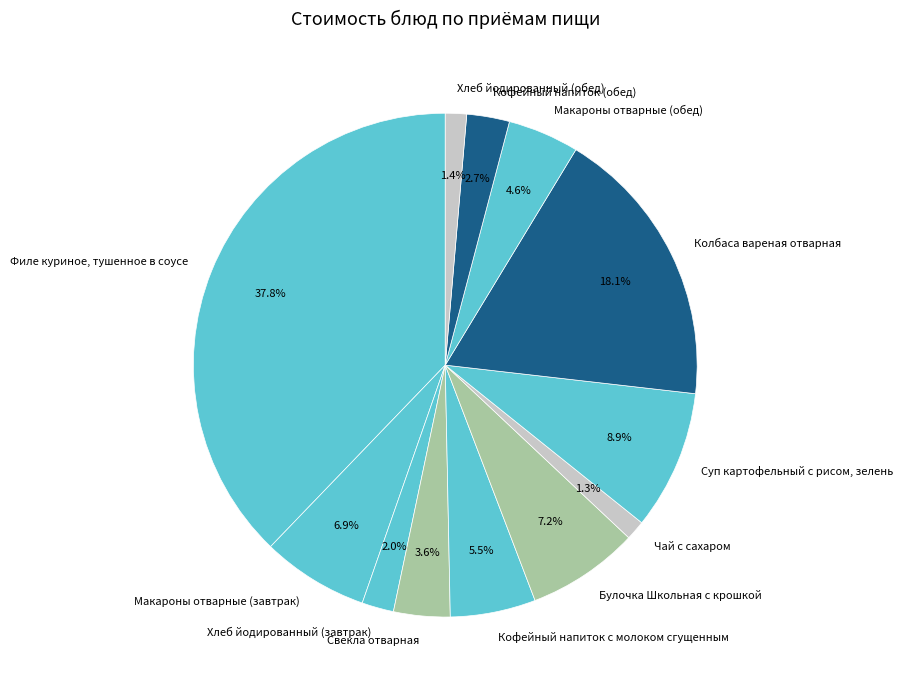

Between Макароны отварные (обед) and Чай с сахаром, which is larger?

Макароны отварные (обед)